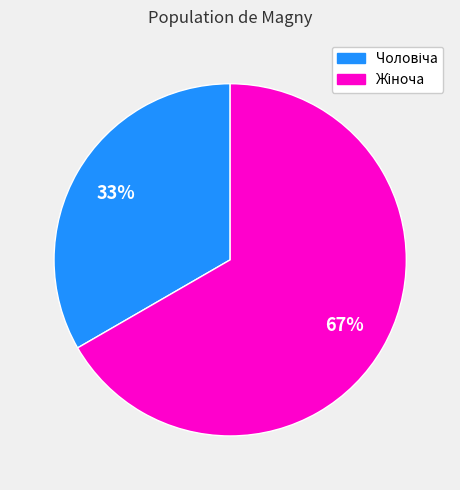

Does any single category account for the majority?

Yes